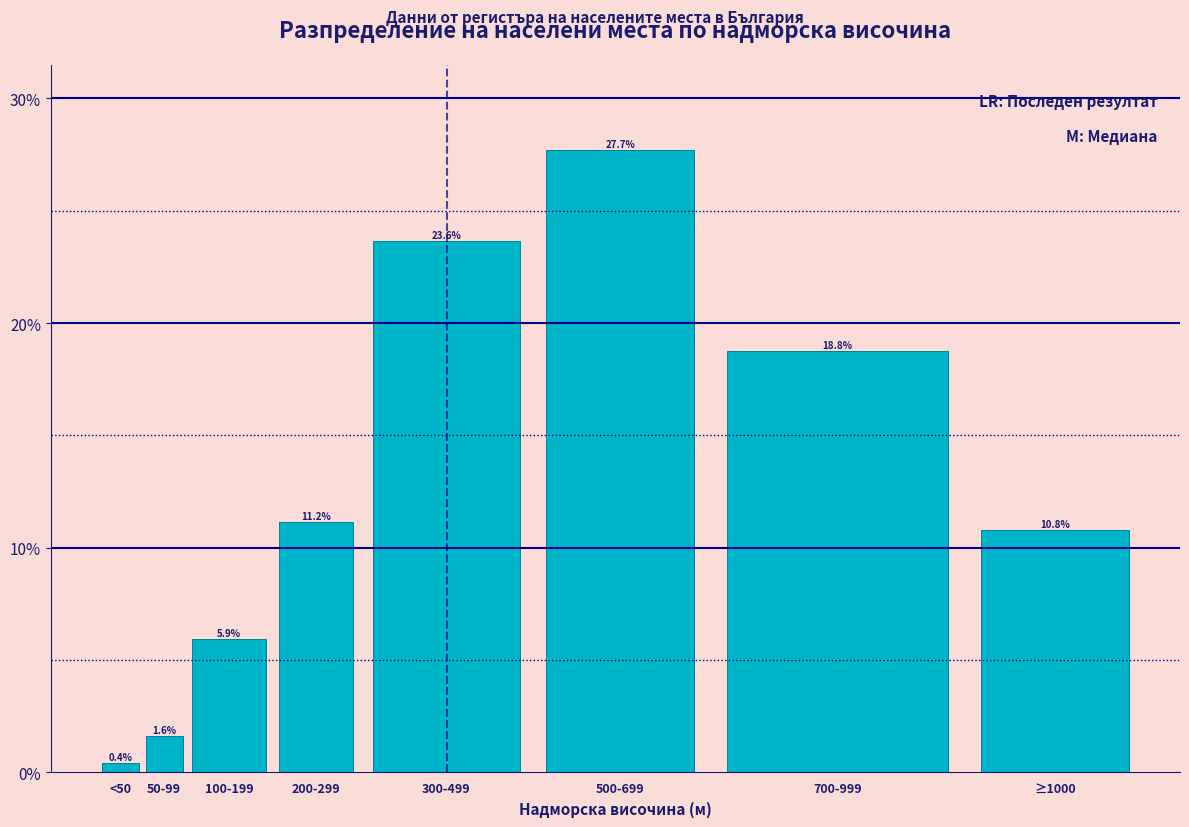

Reading left to right, extract all data points from this chart.

<50=0.4	50-99=1.6	100-199=5.9	200-299=11.2	300-499=23.6	500-699=27.7	700-999=18.8	≥1000=10.8